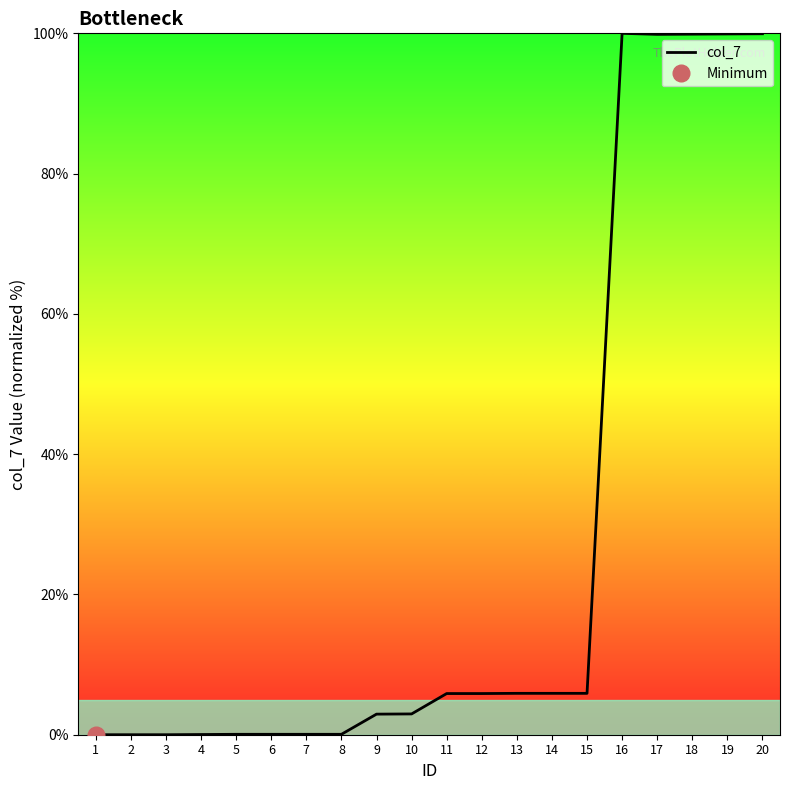

The chart shows a value of 0.1 at 8. True or false?

True